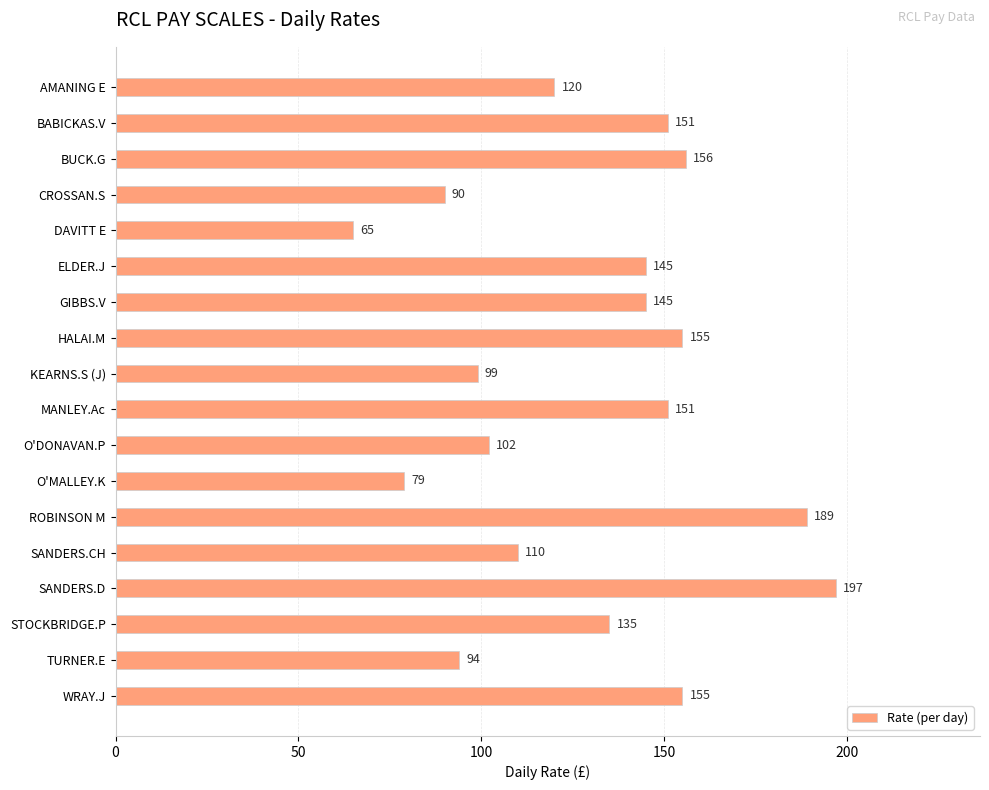

Approximately how many times larger is the value at BABICKAS.V compared to ELDER.J?

1.0